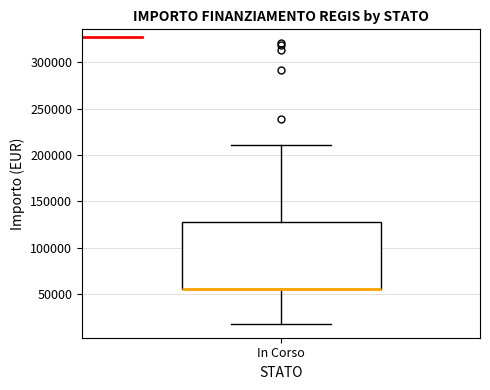

Read this box plot against the y-axis: the position of the median line, the range covered by the box, and the ends of both whiskers. The values are not printed on the chart, so give them approximately, as read against the axis.

median 55000 (drawn on the box's lower edge), box 55000 to 130000, whiskers 20000 to 210000